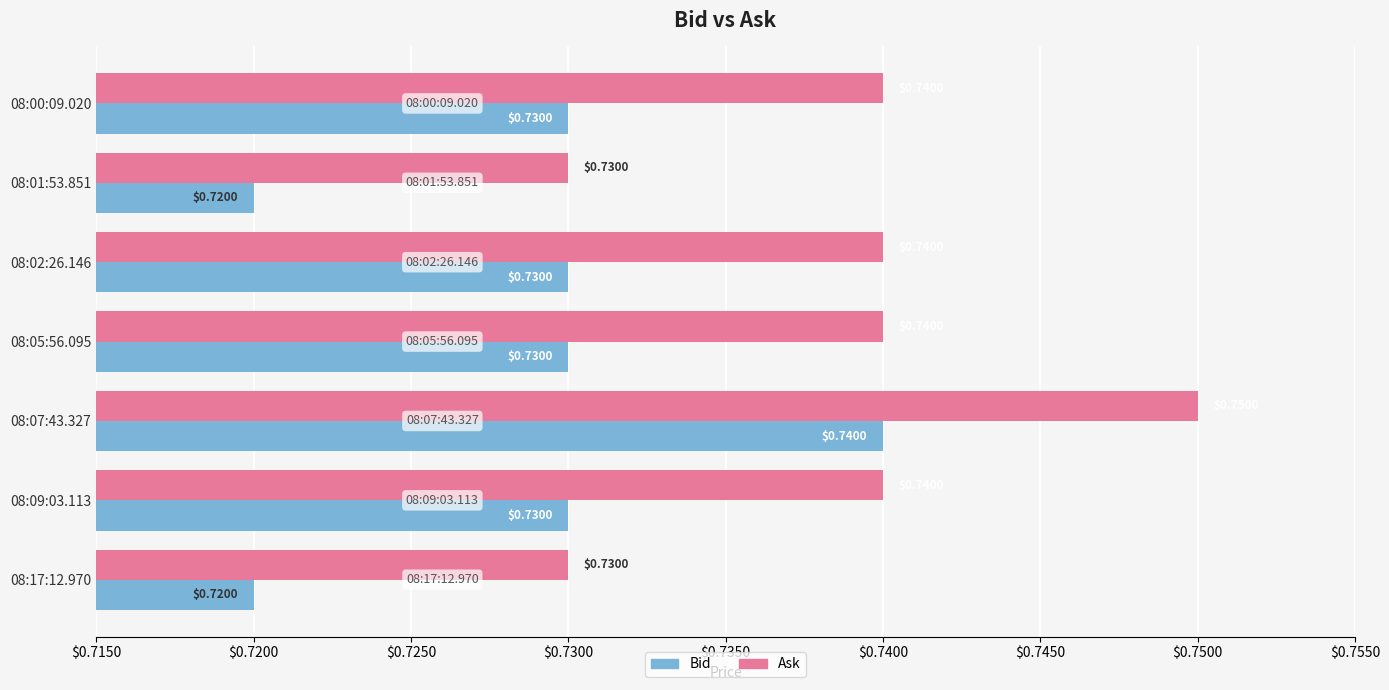

What is the sum of all Bid values?

5.1